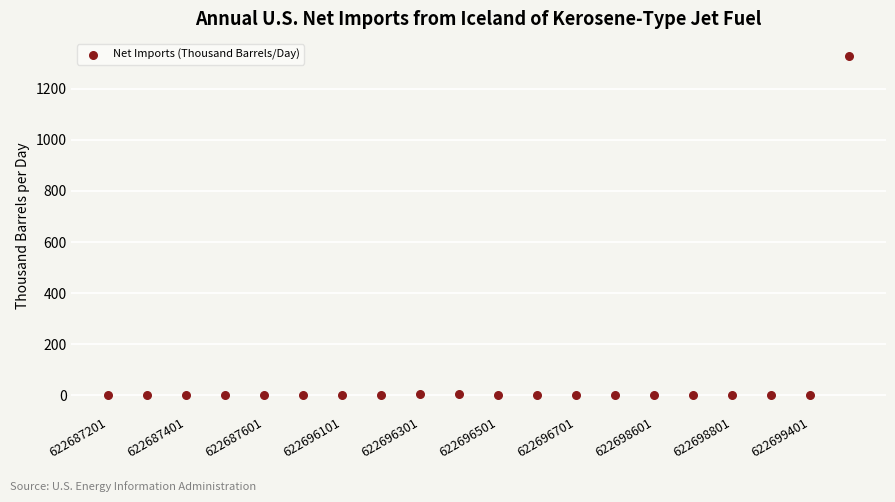

What is the range of Y values (max minus min)?

1327.6